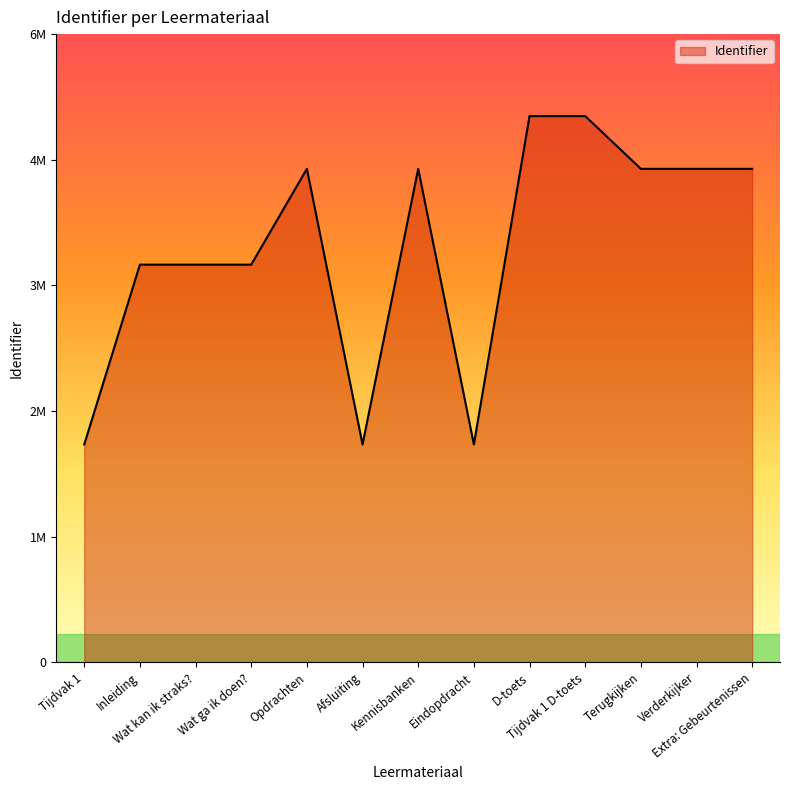

Between D-toets and Wat kan ik straks?, which is larger?

D-toets